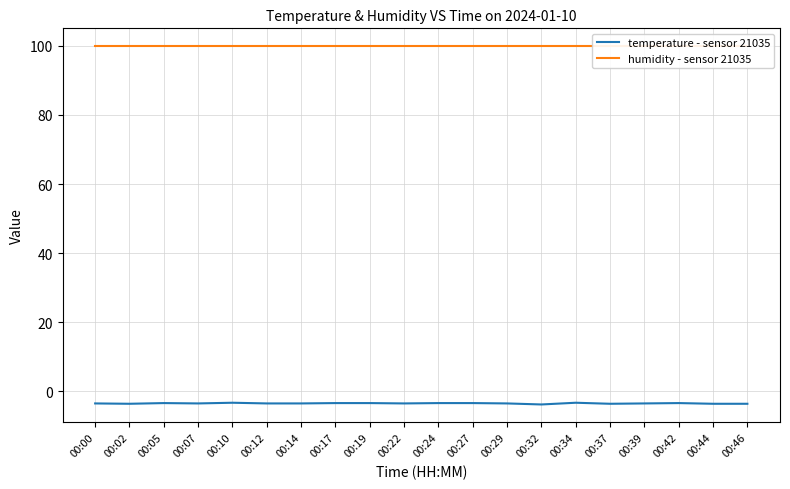

Reading left to right, extract all data points from this chart.

temperature - sensor 21035: 00:00=-3.5	00:02=-3.6	00:05=-3.4	00:07=-3.5	00:10=-3.3	00:12=-3.5	00:14=-3.5	00:17=-3.4	00:19=-3.4	00:22=-3.5	00:24=-3.4	00:27=-3.4	00:29=-3.5	00:32=-3.8	00:34=-3.3	00:37=-3.6	00:39=-3.5	00:42=-3.4	00:44=-3.6	00:46=-3.6
humidity - sensor 21035: 00:00=99.9	00:02=99.9	00:05=99.9	00:07=99.9	00:10=99.9	00:12=99.9	00:14=99.9	00:17=99.9	00:19=99.9	00:22=99.9	00:24=99.9	00:27=99.9	00:29=99.9	00:32=99.9	00:34=99.9	00:37=99.9	00:39=99.9	00:42=99.9	00:44=99.9	00:46=99.9